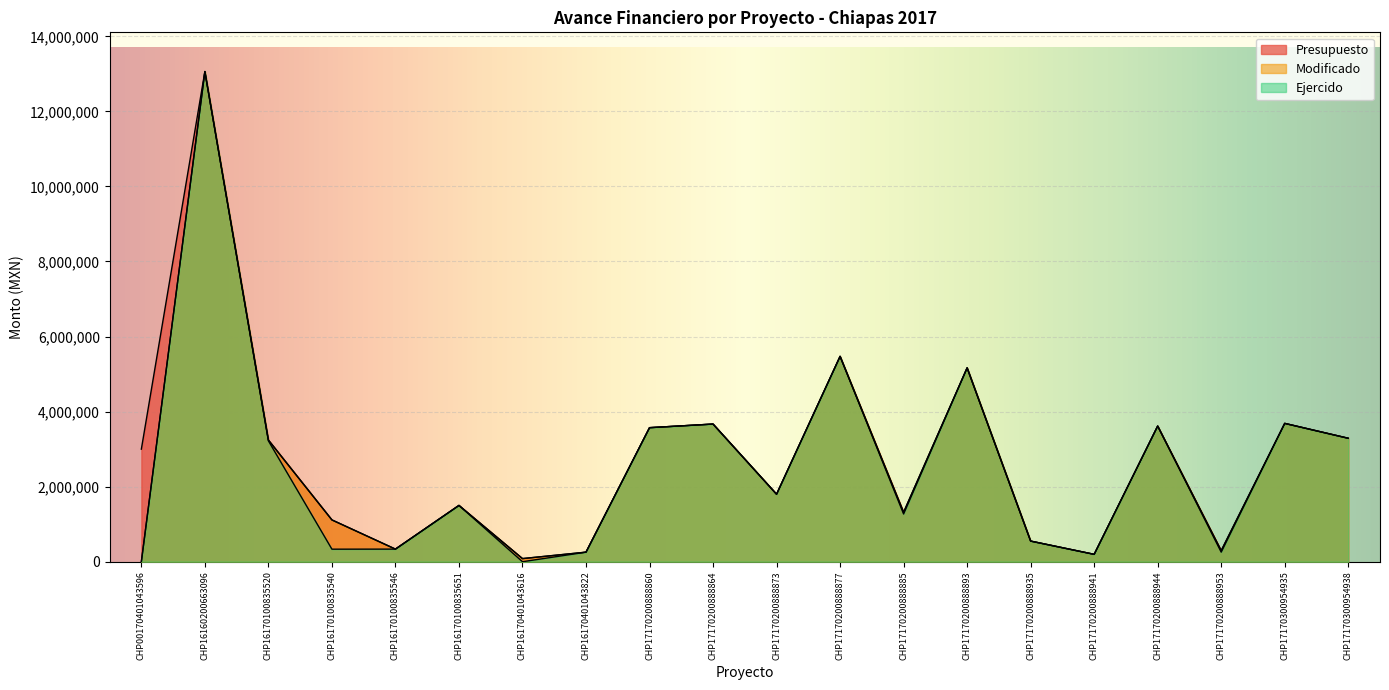

Is the value of Modificado at CHP17170200888893 greater than the value of Presupuesto at CHP00170401043596?

Yes